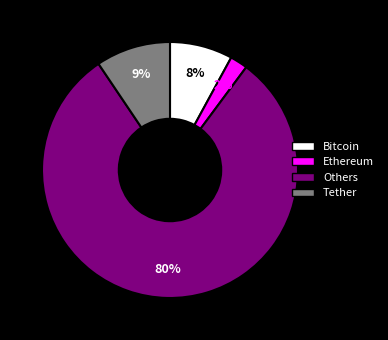

To the nearest percent, what is the average slice percentage?

25%